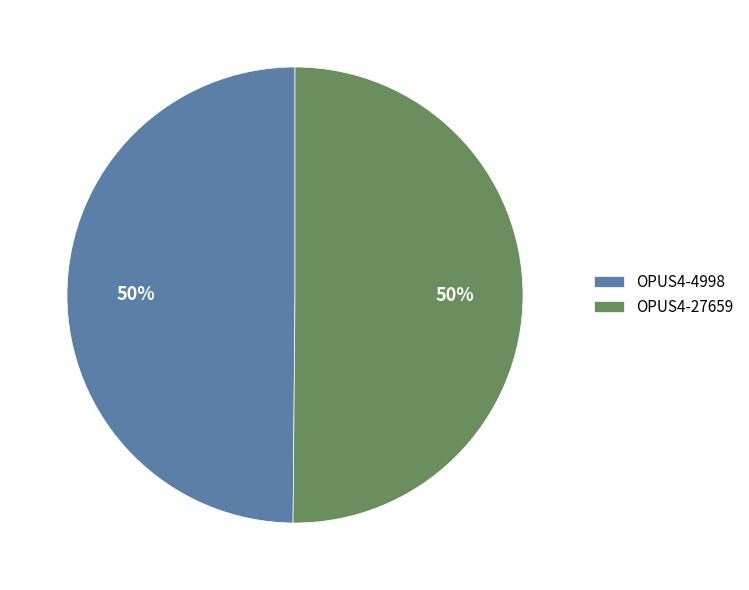

How many segments does this pie chart have?

2